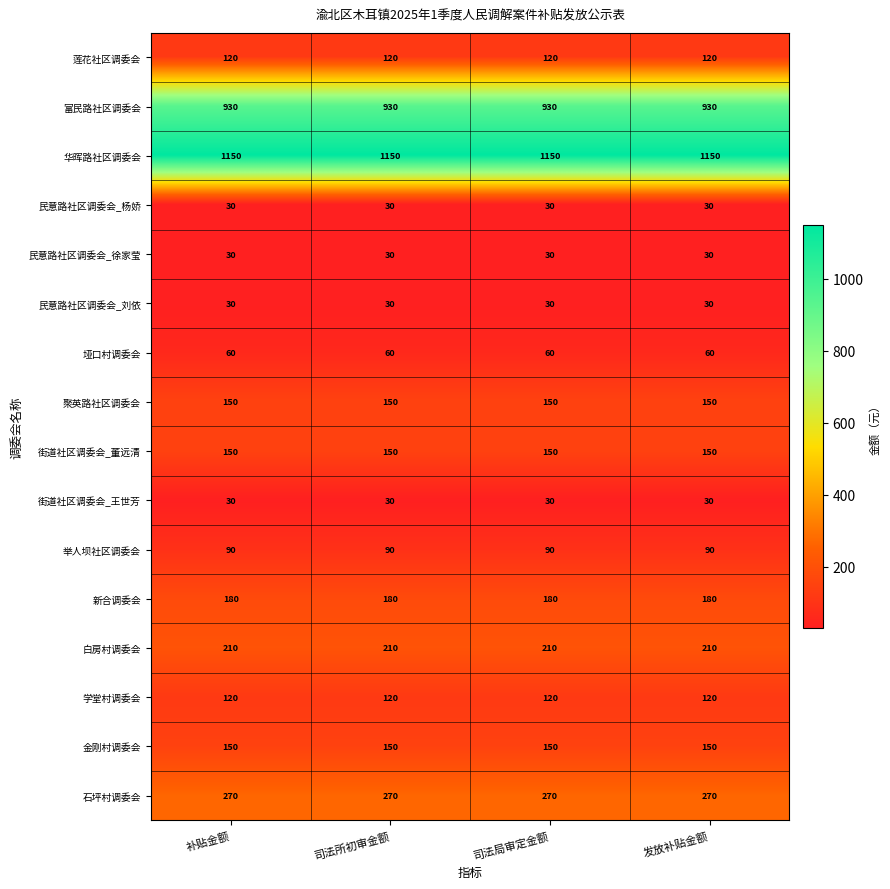

What is the maximum value for 新合调委会?

180